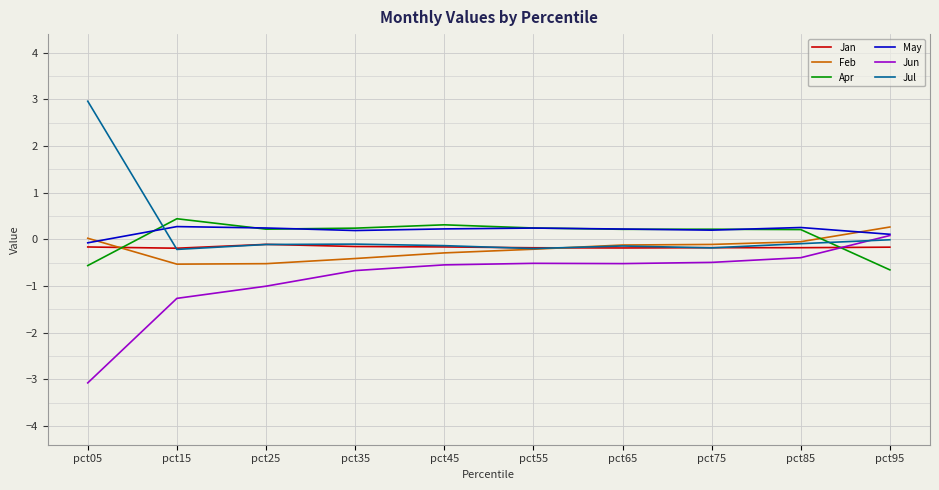

Is it true that Jul equals -0.1 at pct85?

True